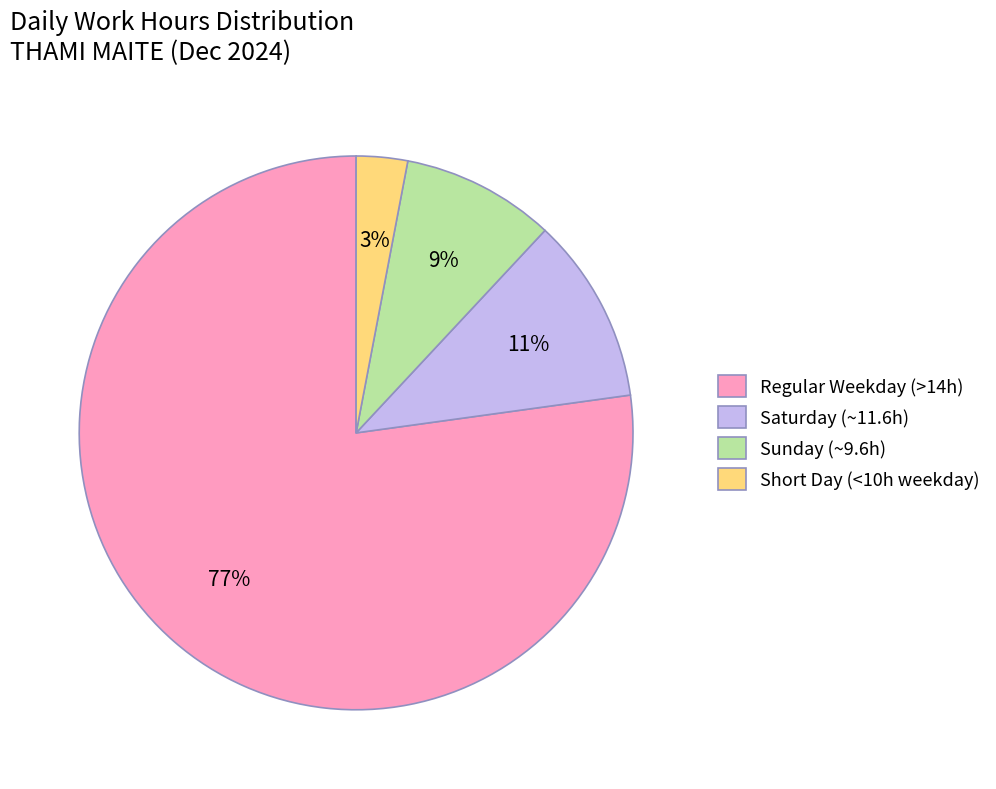

Rank the categories by value from lowest to highest.

Short Day (<10h weekday), Sunday (~9.6h), Saturday (~11.6h), Regular Weekday (>14h)